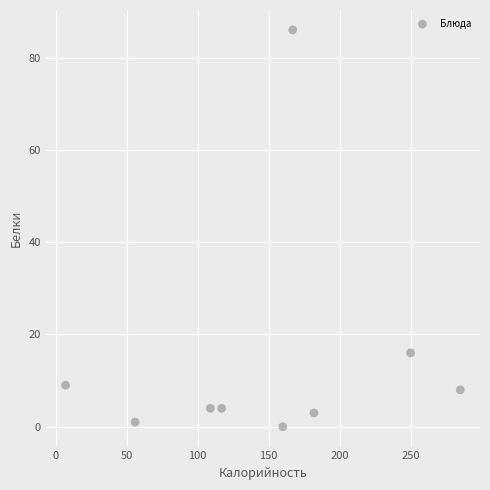

What Y value in the scatter plot is closest to 43?

16